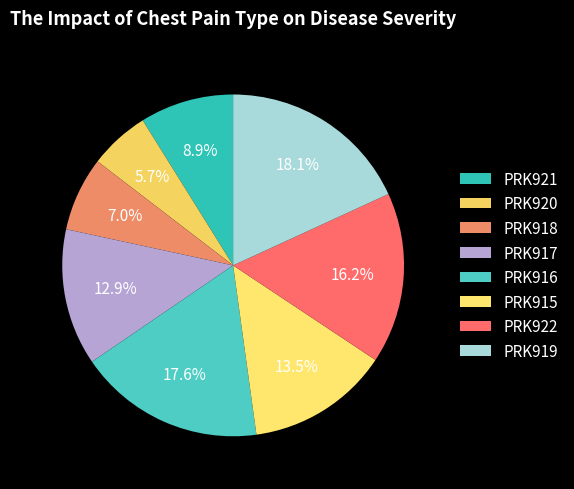

Do PRK919 and PRK915 together represent more than half of the pie?

No